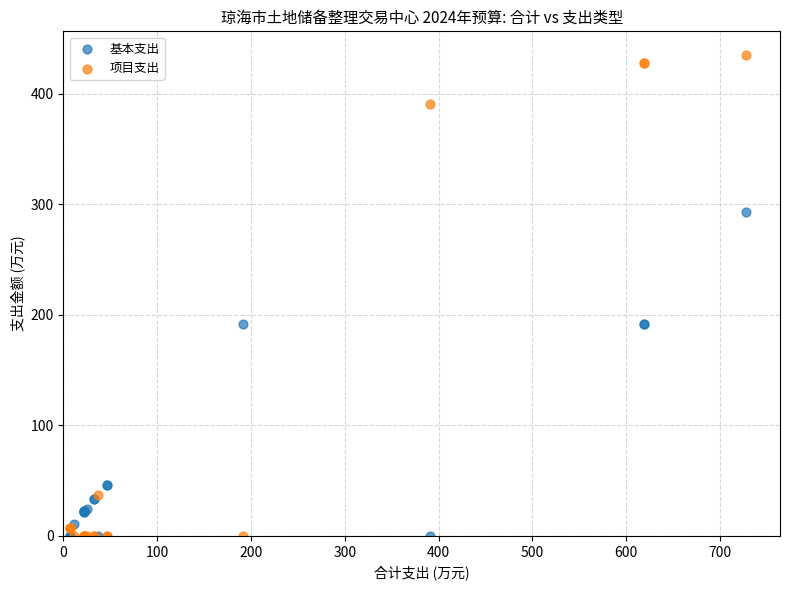

What are all the series names shown in the legend?

基本支出, 项目支出